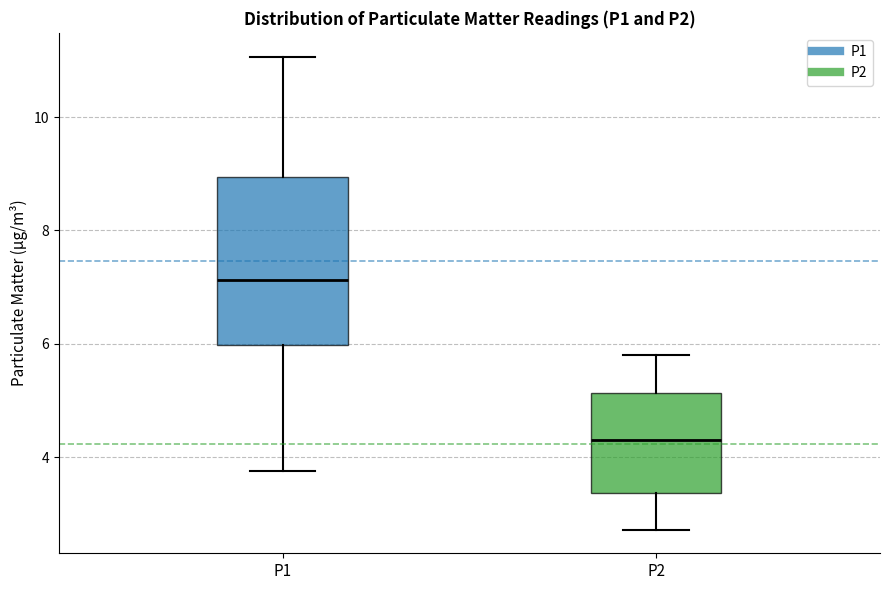

Which box has the lowest median line?

P2